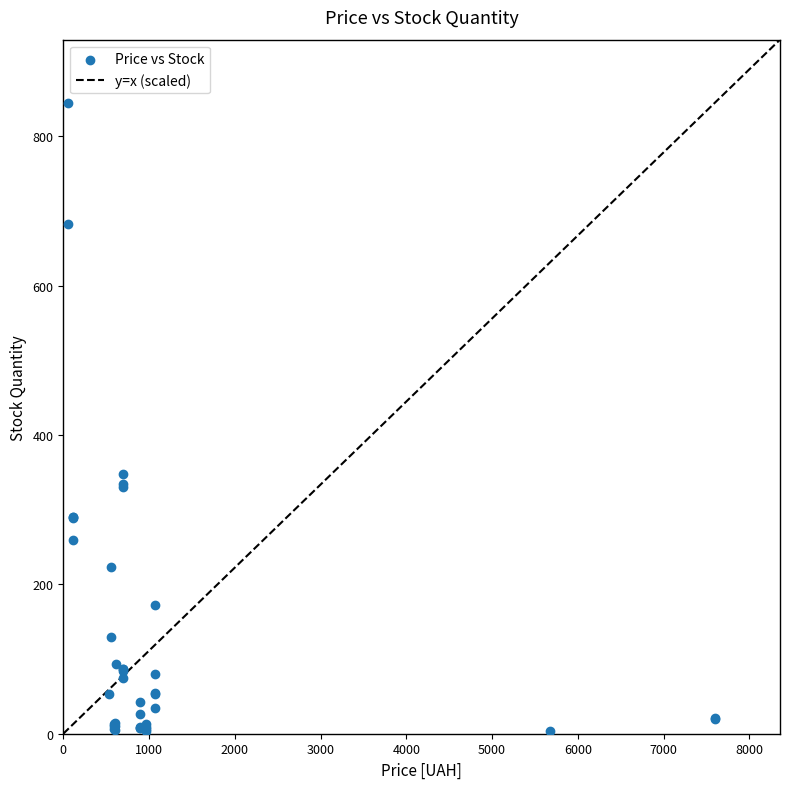

What Y value in the scatter plot is closest to 424?

348